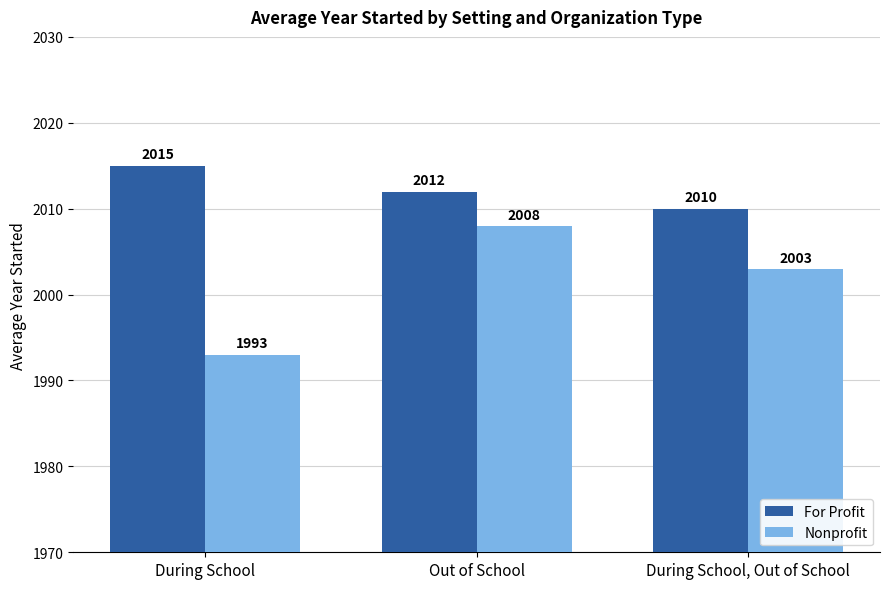

Count the For Profit values in the range 2010 to 2015.

3